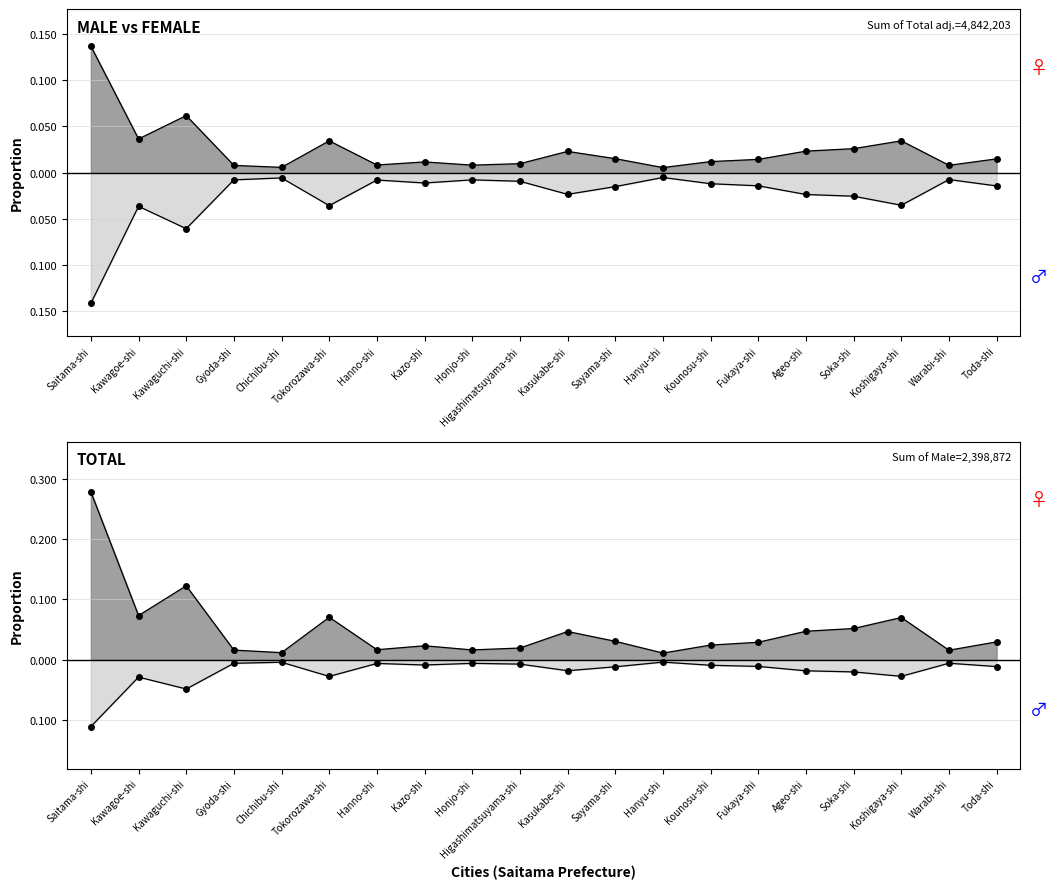

True or false: Total and Female cross at least once.

False